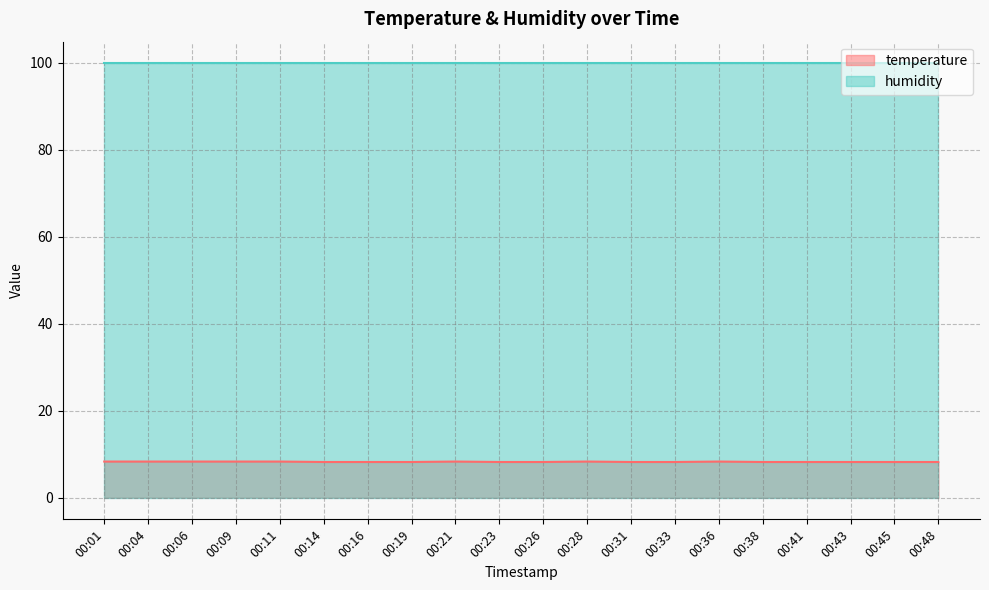

What is the change in value from 00:14 to 00:21?

+0.1